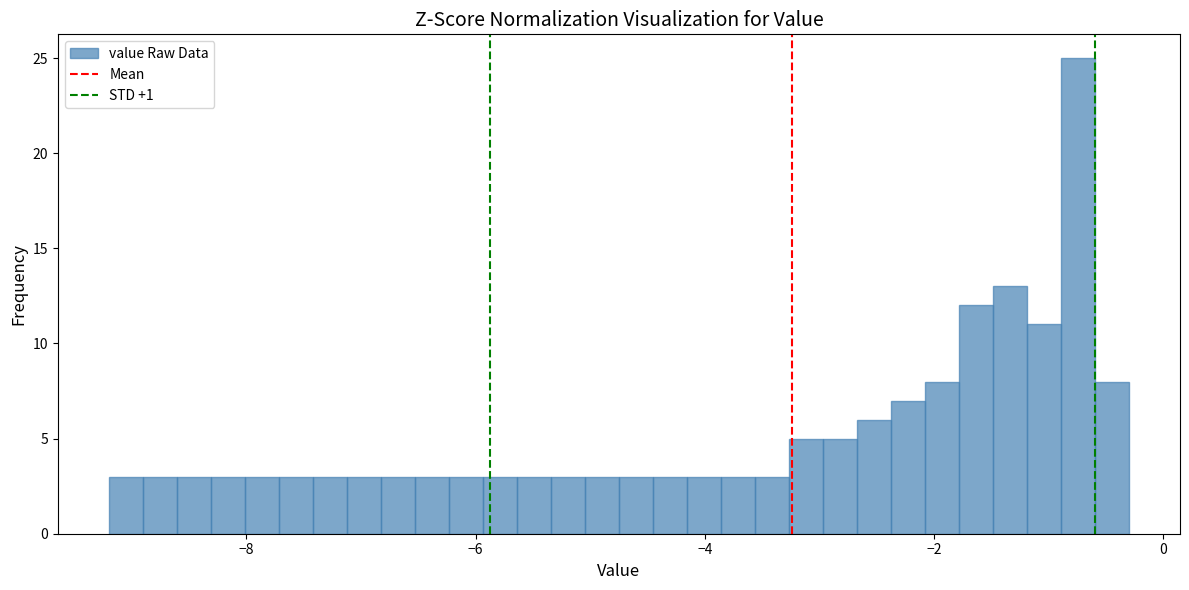

Read against the x-axis, roughly where is the centre of the tallest bar?

-0.8